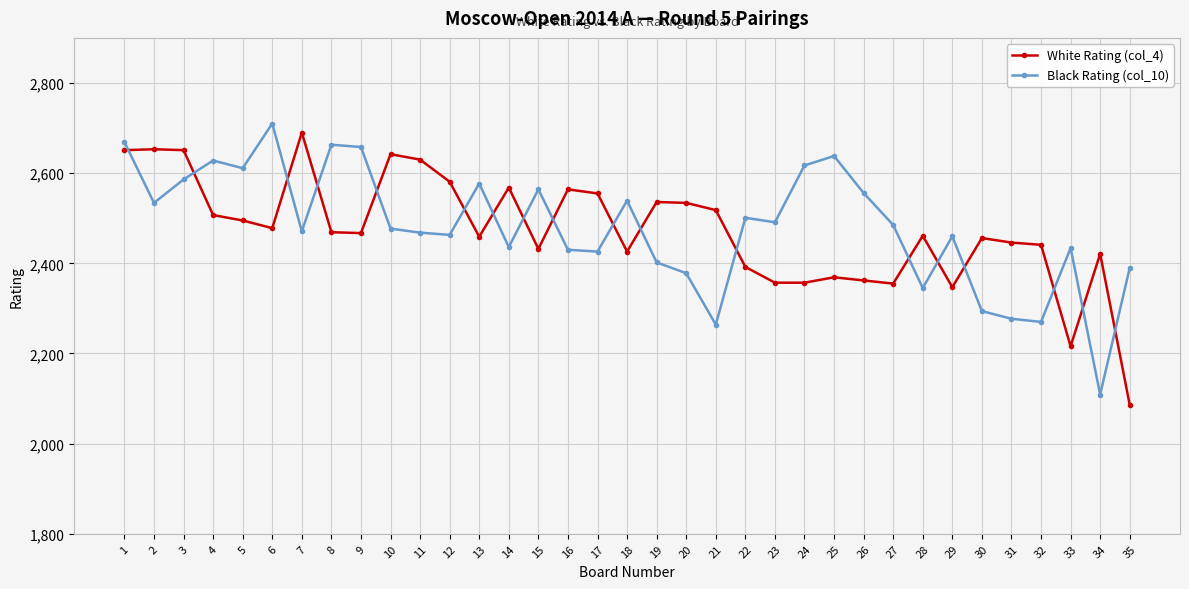

The value of White Rating (col_4) at 18 is 2426. True or false?

True